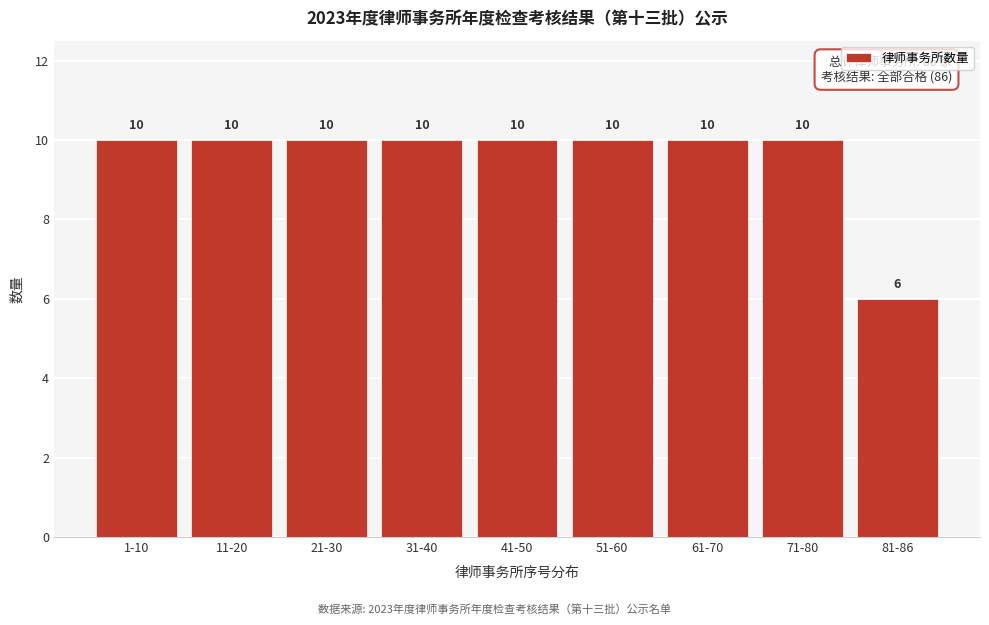

Reading left to right, what are all the values shown in this chart?

1-10=10	11-20=10	21-30=10	31-40=10	41-50=10	51-60=10	61-70=10	71-80=10	81-86=6